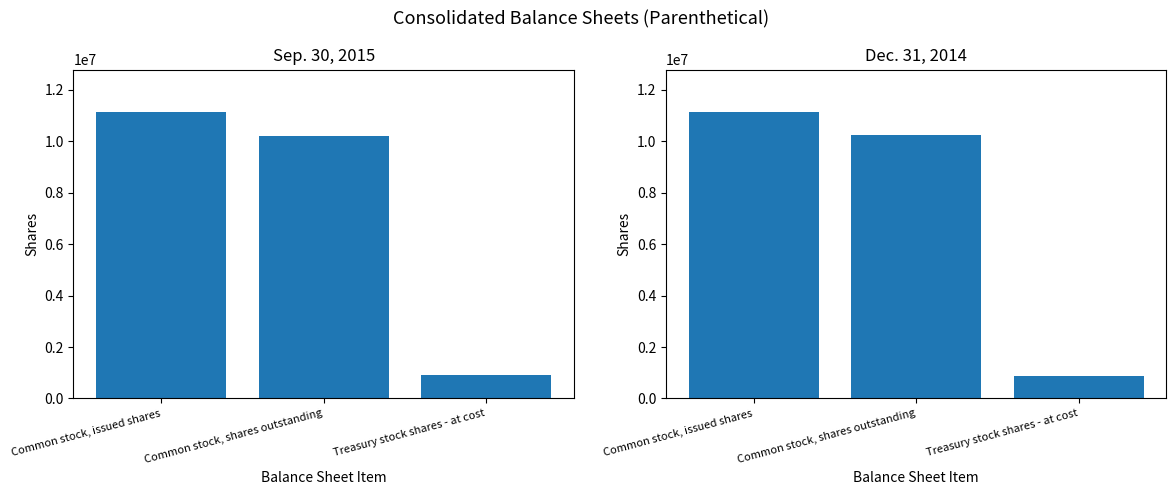

What value does the Dec. 31, 2014 series have at Common stock, shares outstanding, to the nearest 50?

10242400